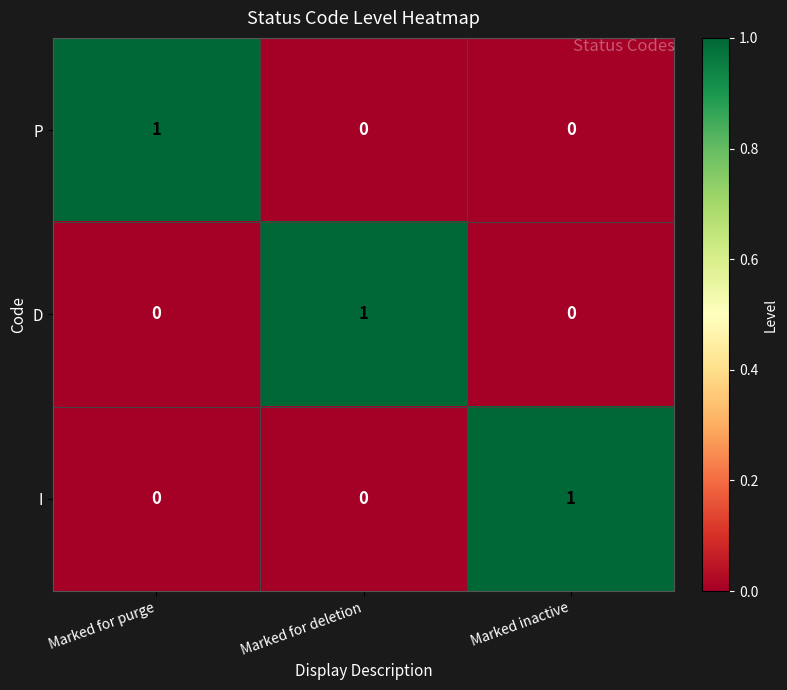

Reading right to left, list all the values displayed in this chart.

P: 0	0	1
D: 0	1	0
I: 1	0	0